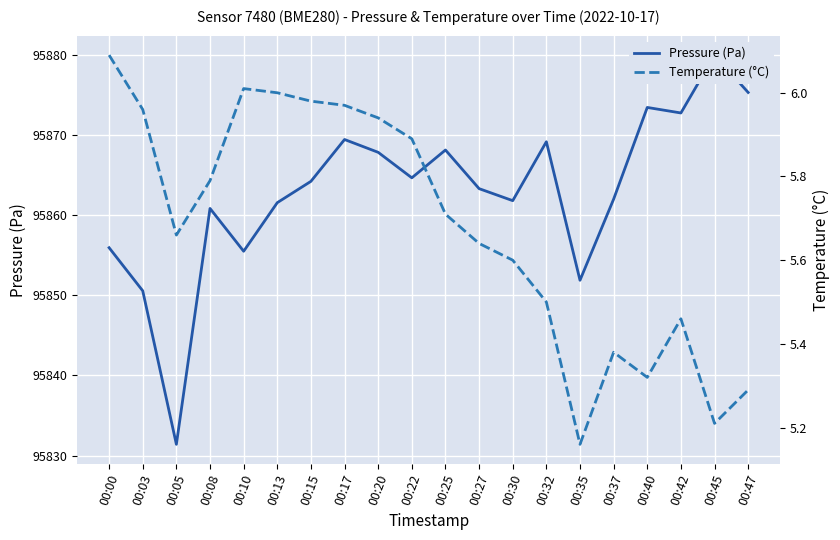

True or false: Temperature (°C) has a value of 3.3 at 00:15.

False